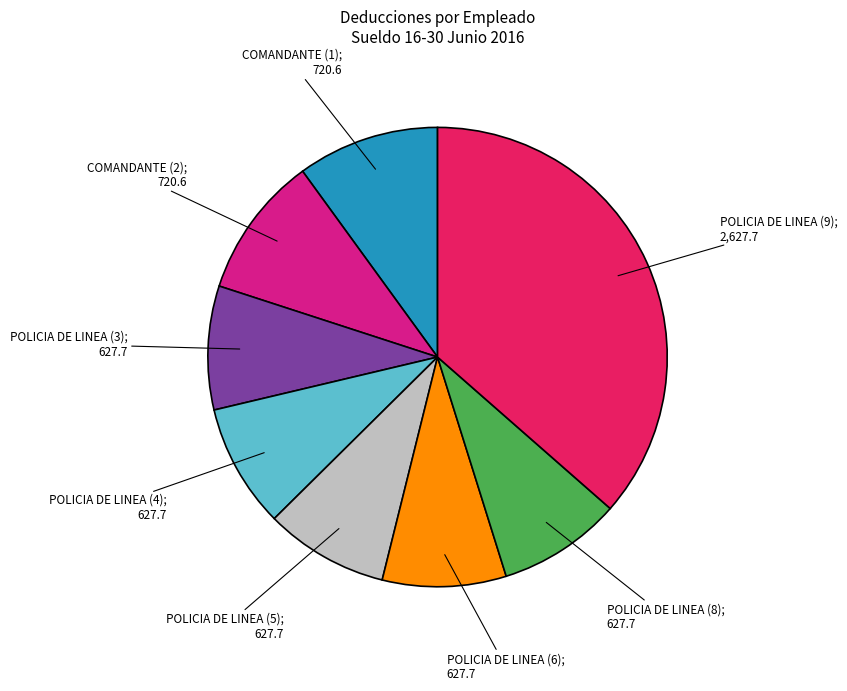

Is there a majority slice in this chart?

No